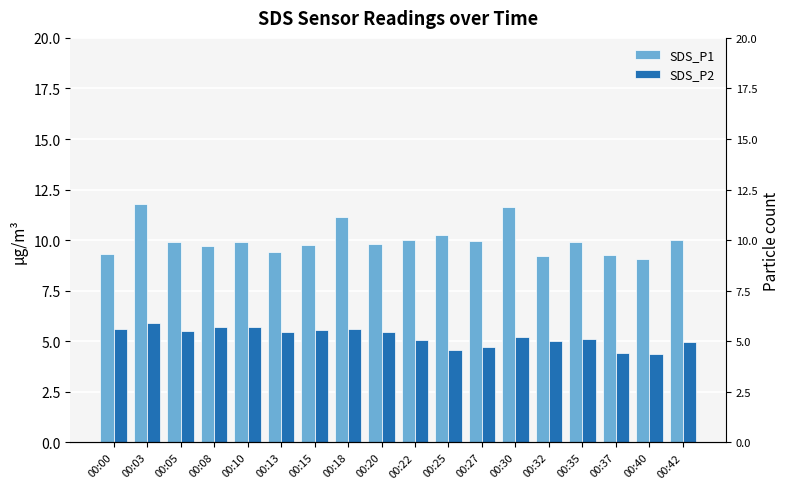

How many categories are shown in the chart?

18